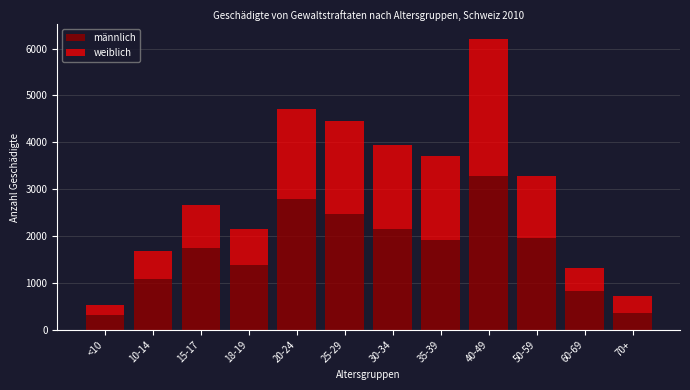

Reading right to left, what are the values for männlich?

70+=352	60-69=819	50-59=1954	40-49=3273	35-39=1911	30-34=2150	25-29=2469	20-24=2781	18-19=1378	15-17=1735	10-14=1085	<10=321